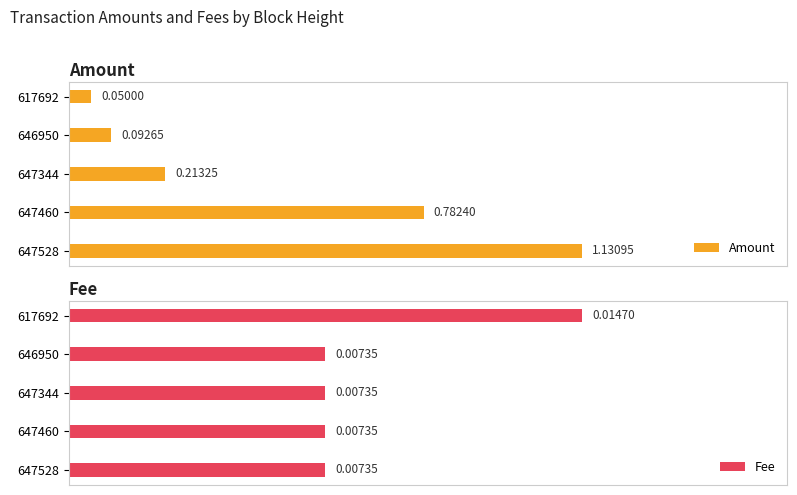

What is the average value of the Amount series?

0.5